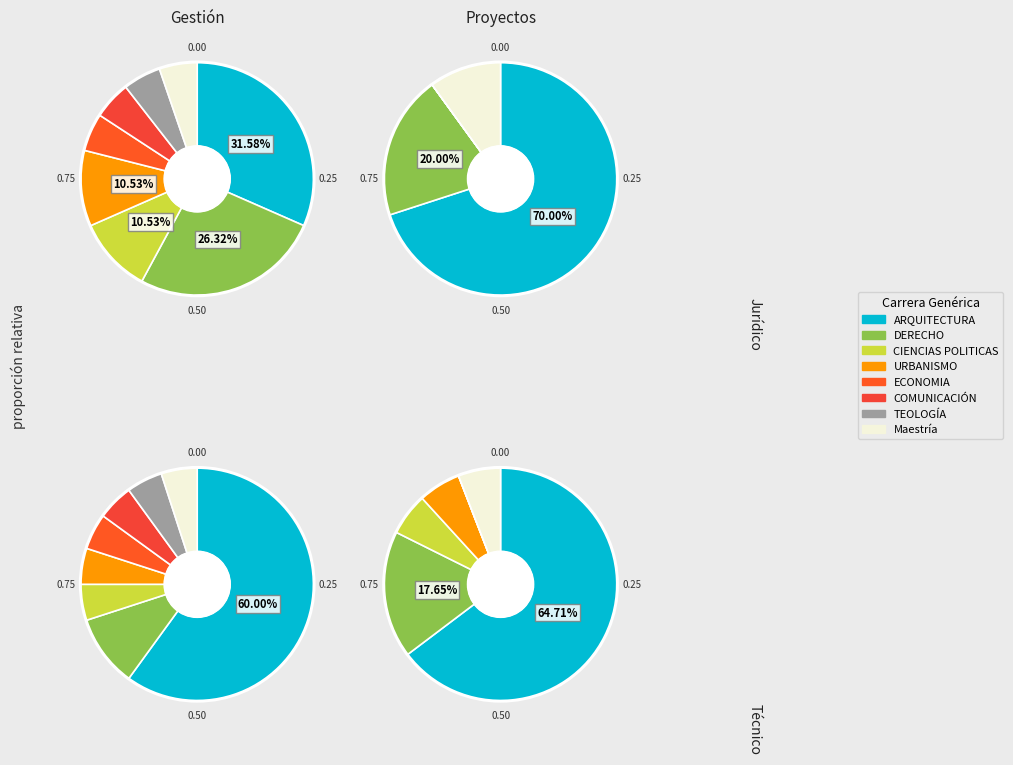

Is there a majority slice in this chart?

Yes